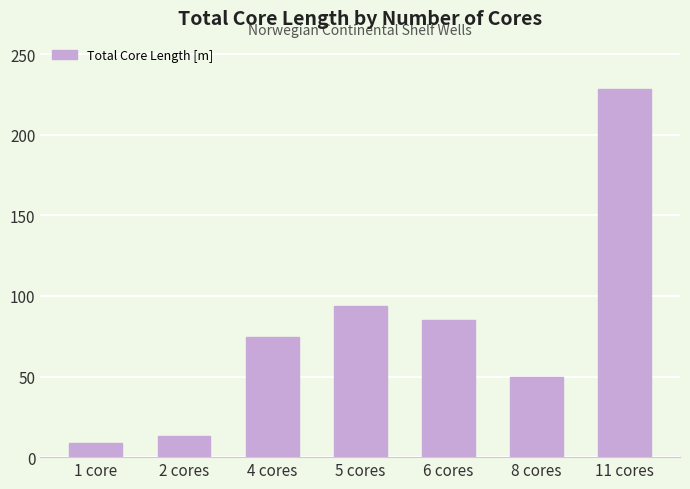

What position from the left is 2 cores?

2